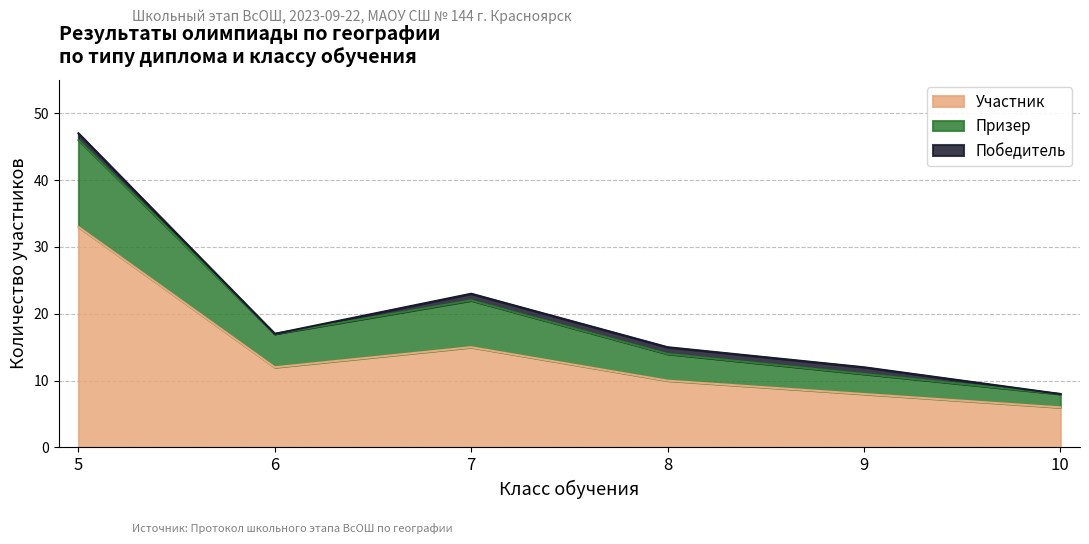

The value of Участник at 8 is 10. True or false?

True